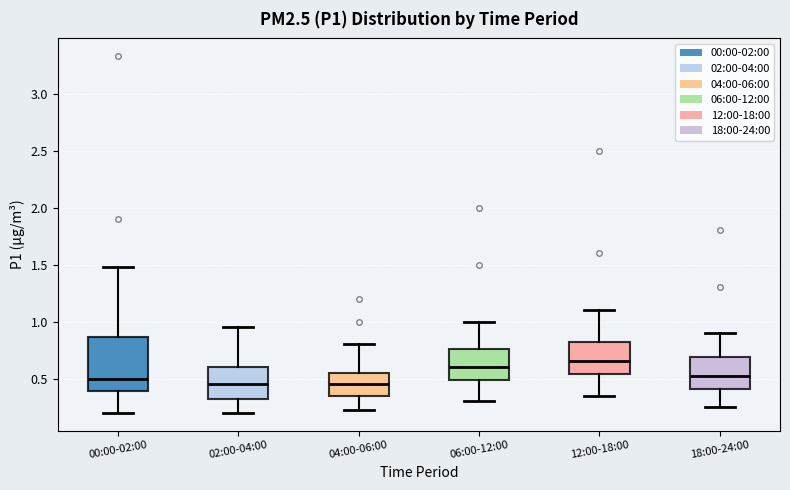

Where does the lower whisker of the box for 02:00-04:00 end on the y-axis? The values are not printed on the chart, so give them approximately, as read against the axis.

0.20